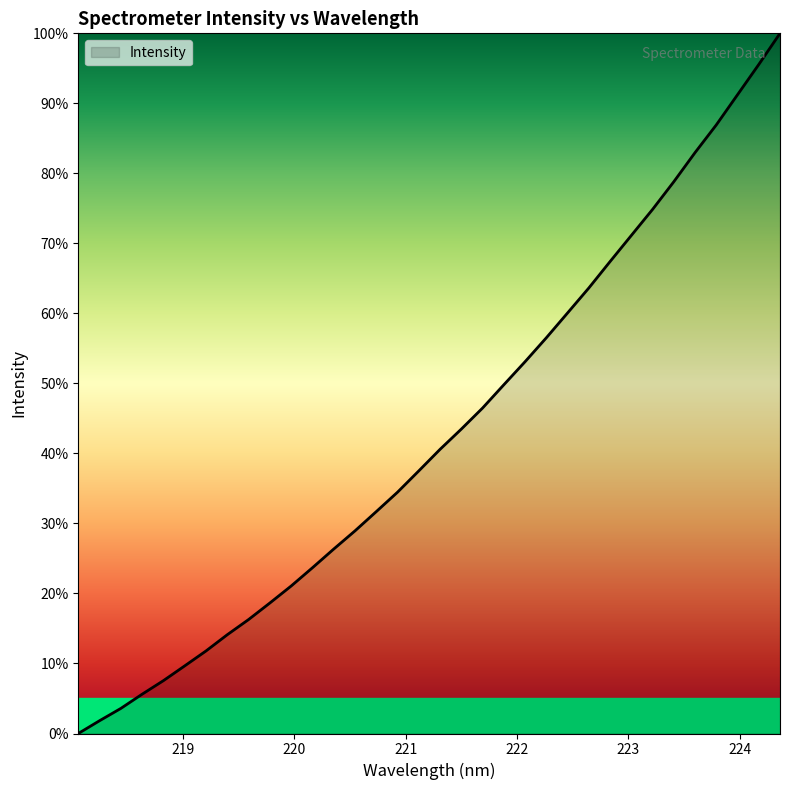

What is the greatest value displayed?

100.0